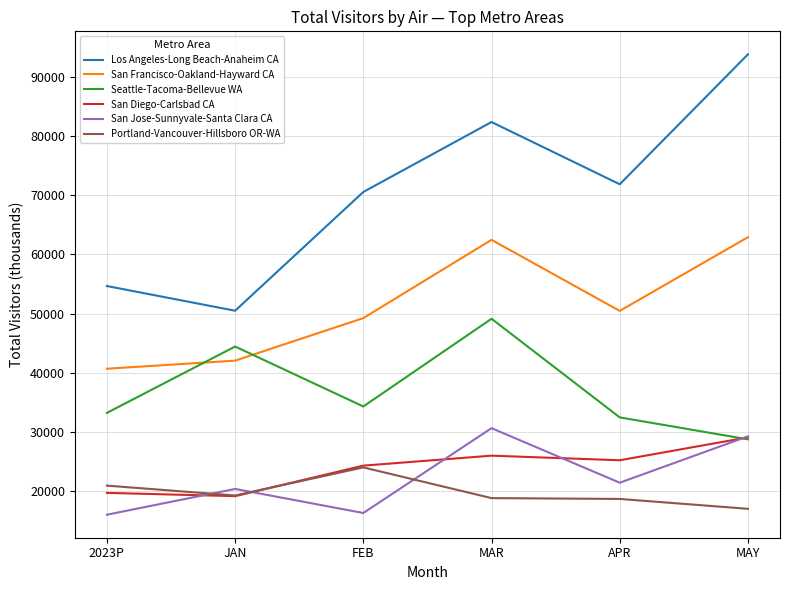

The value of San Francisco-Oakland-Hayward CA at APR is 70892.4. True or false?

False